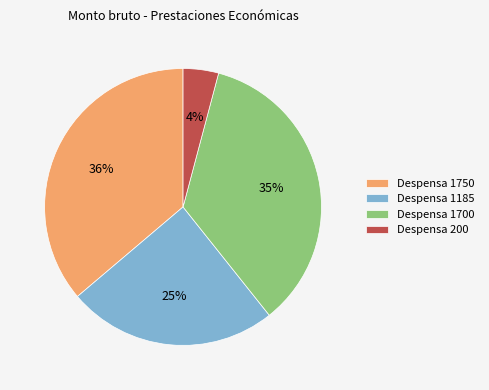

Count the number of slices in the pie.

4